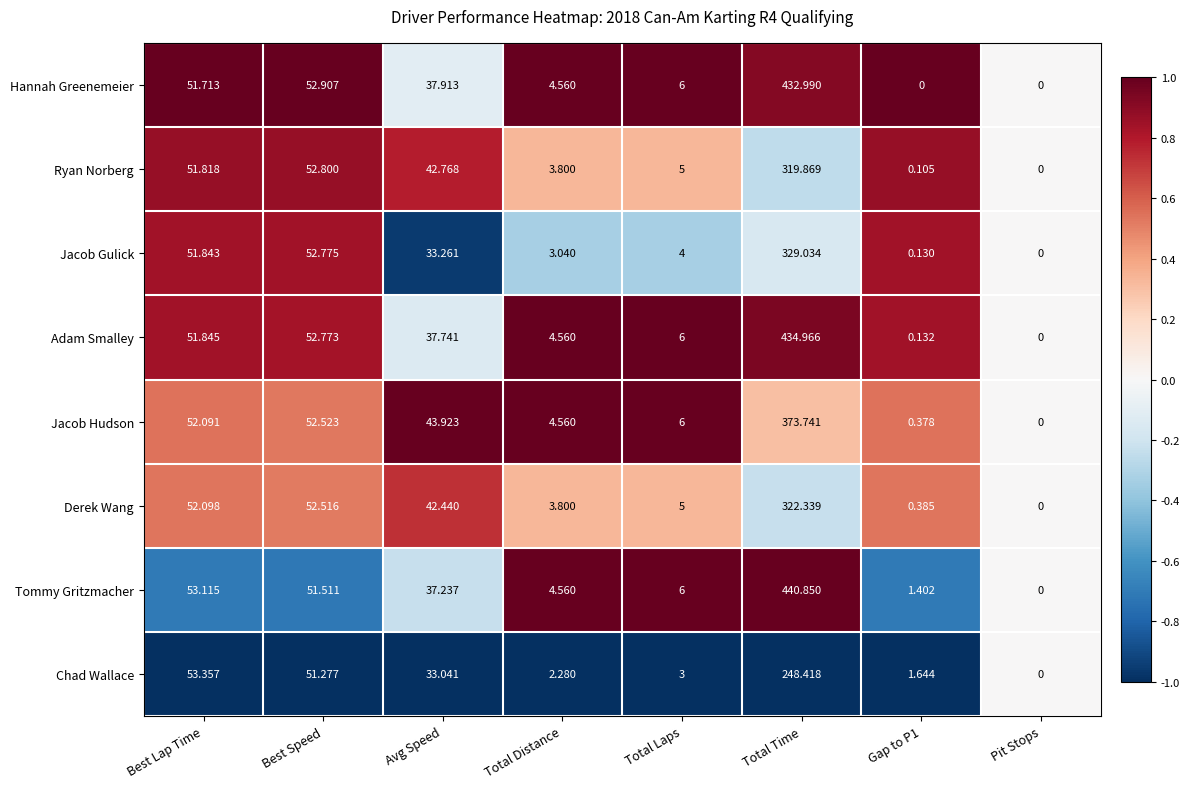

At which category is the sum across all series the highest?

Total Time